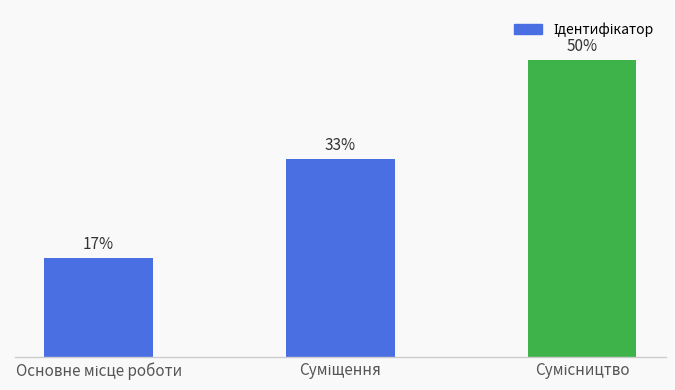

Does the chart contain any negative values?

No